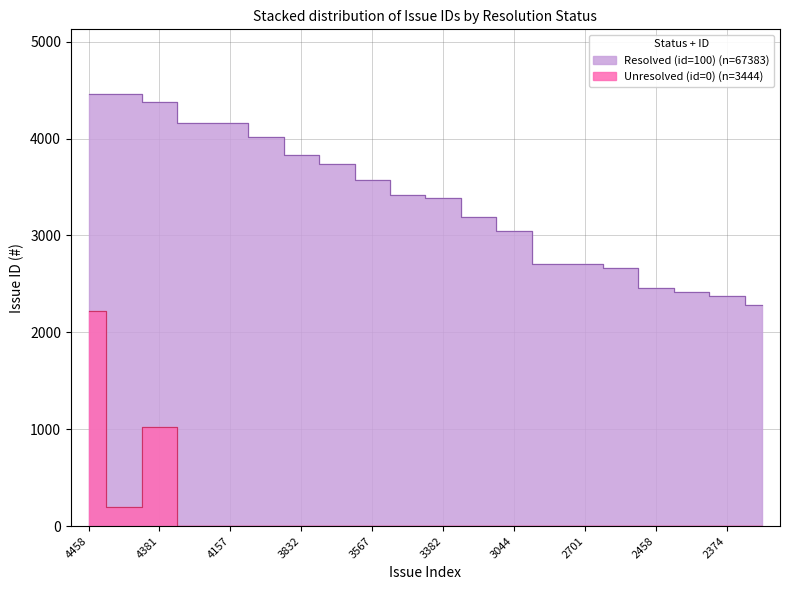

True or false: Unresolved (id=0) and Resolved (id=100) intersect in this chart.

False